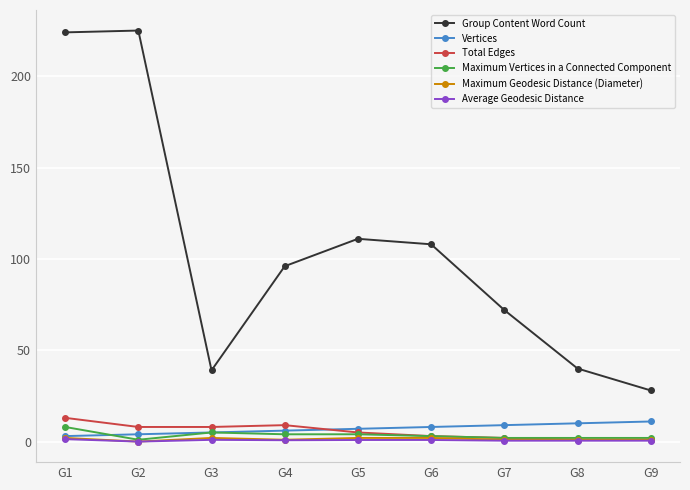

What is the total value across all series at G5?

129.9